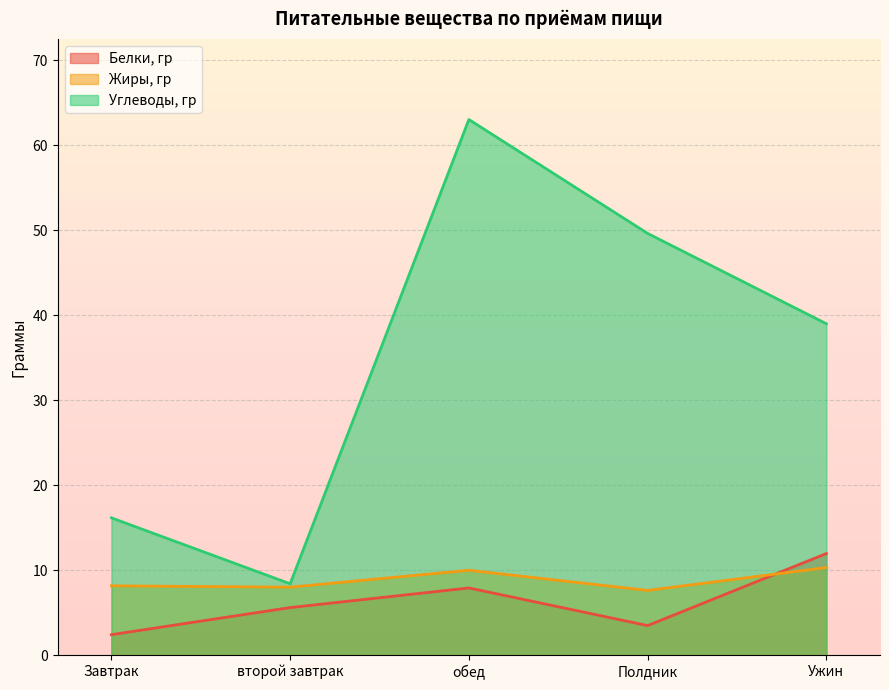

What are all the series names shown in the legend?

Белки, гр, Жиры, гр, Углеводы, гр